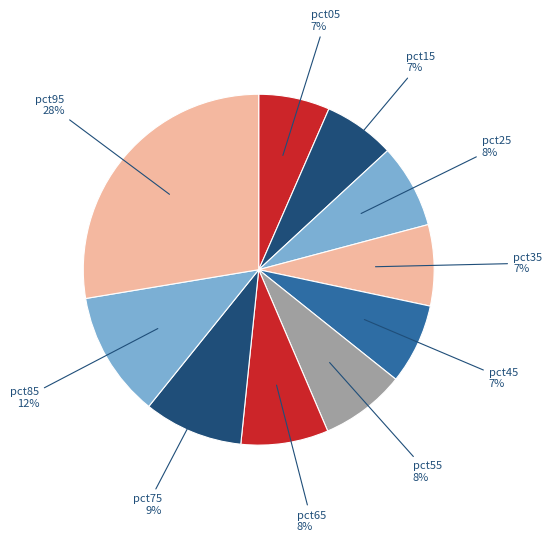

To the nearest percent, what is the difference between the largest and smallest slice percentages?

21%